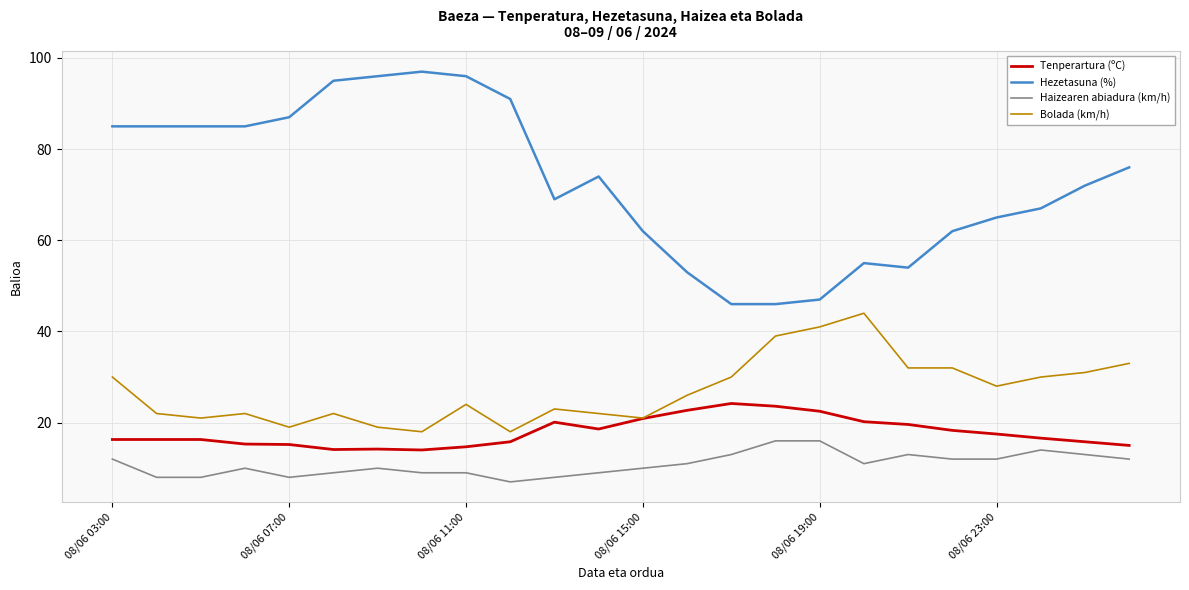

What is the difference between the maximum and minimum values in the Haizearen abiadura (km/h) series?

9.0